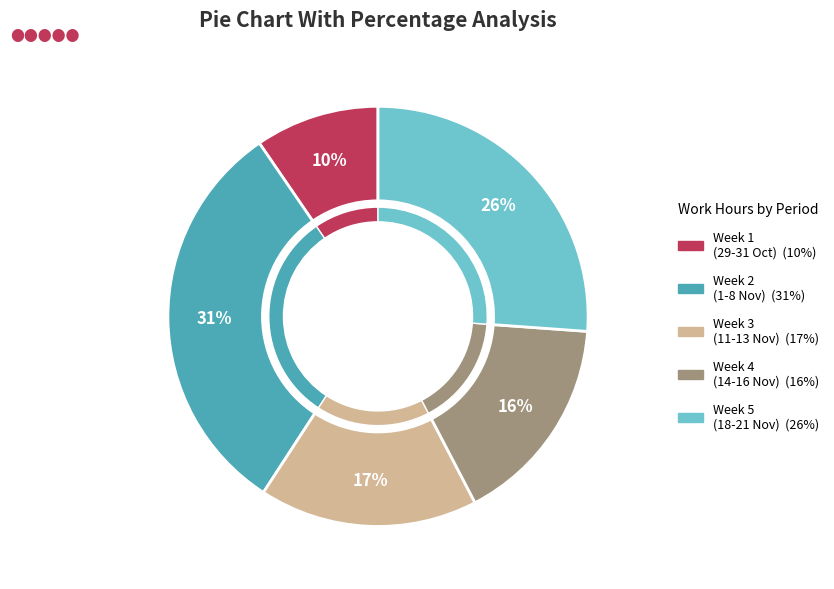

Is 16-Sat the majority of the pie?

No